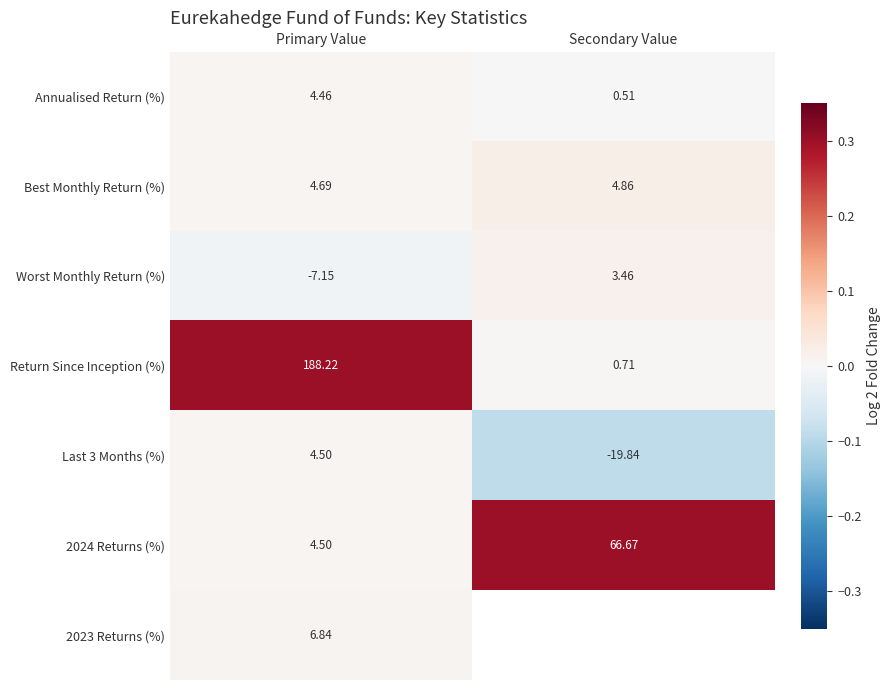

What is the minimum value shown in the chart?

-0.1